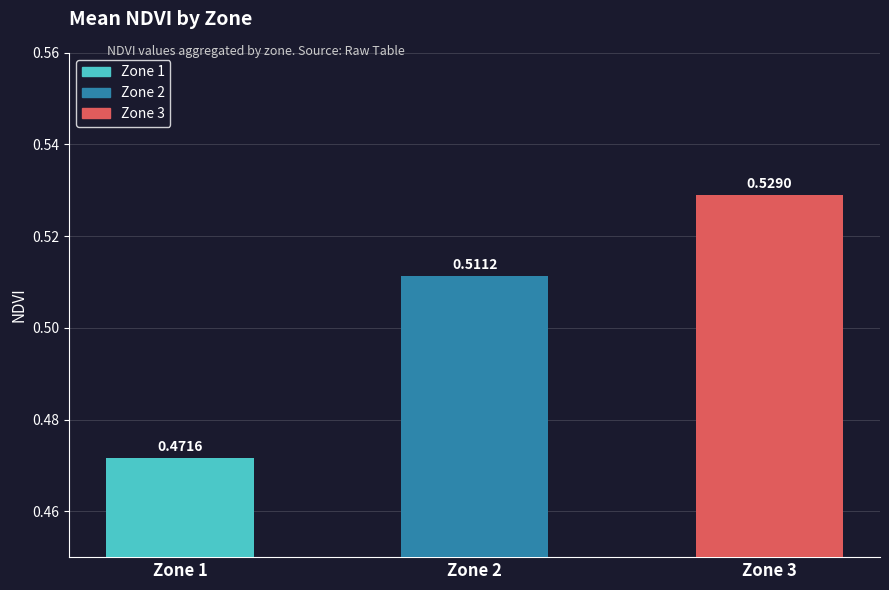

How many bars are there in total?

3